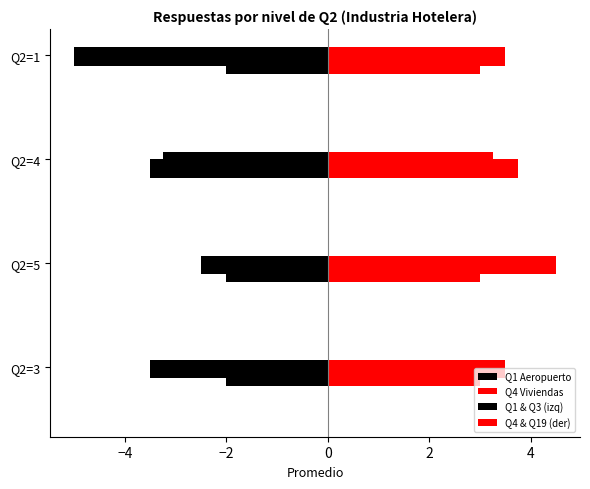

Rank the series at Q2=4 from highest to lowest value.

Q4 Viviendas, Q1 Aeropuerto